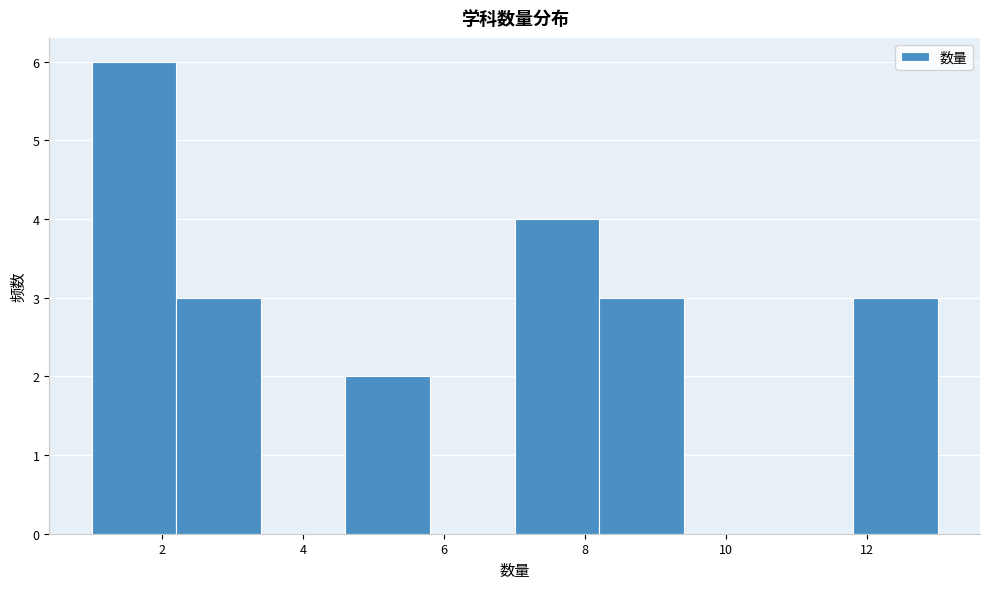

Over which range of the x-axis is the bar tallest?

1.0 to 2.2